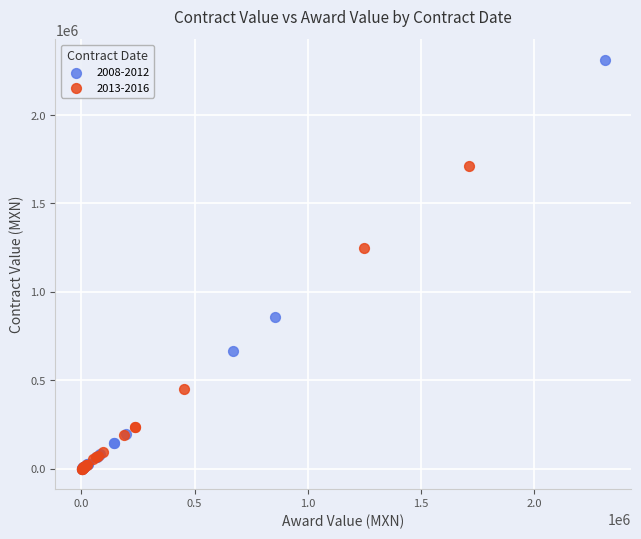

Which series has the largest Y range (max minus min)?

2008-2012